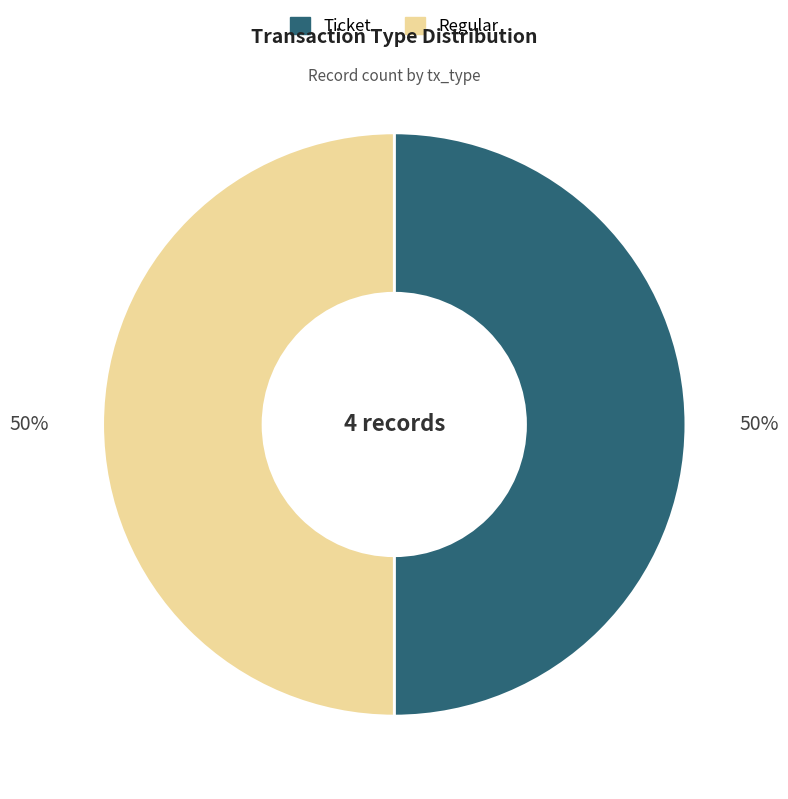

How many segments does this pie chart have?

2